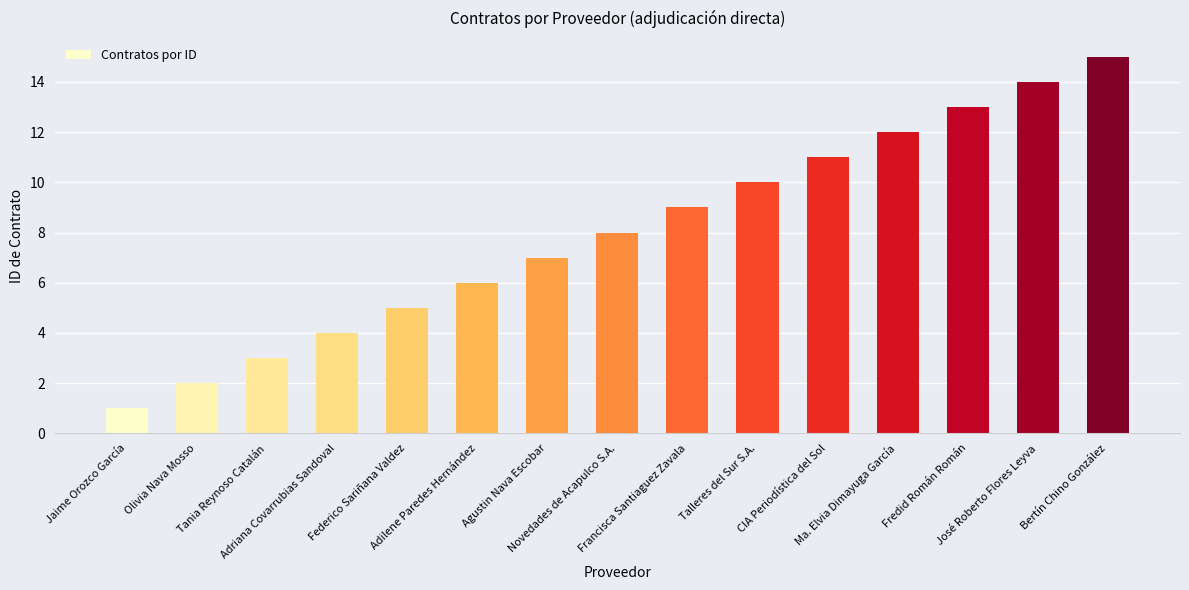

What is the ratio of the value at Adriana Covarrubias Sandoval to the value at Francisca Santiaguez Zavala?

0.4